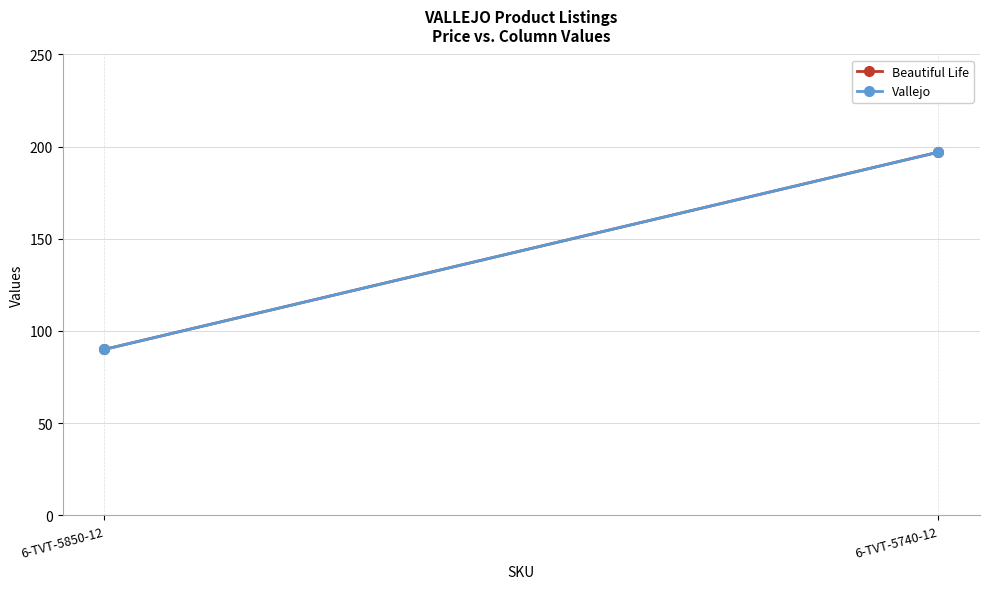

The value of Vallejo at 6-TVT-5740-12 is 197. True or false?

True